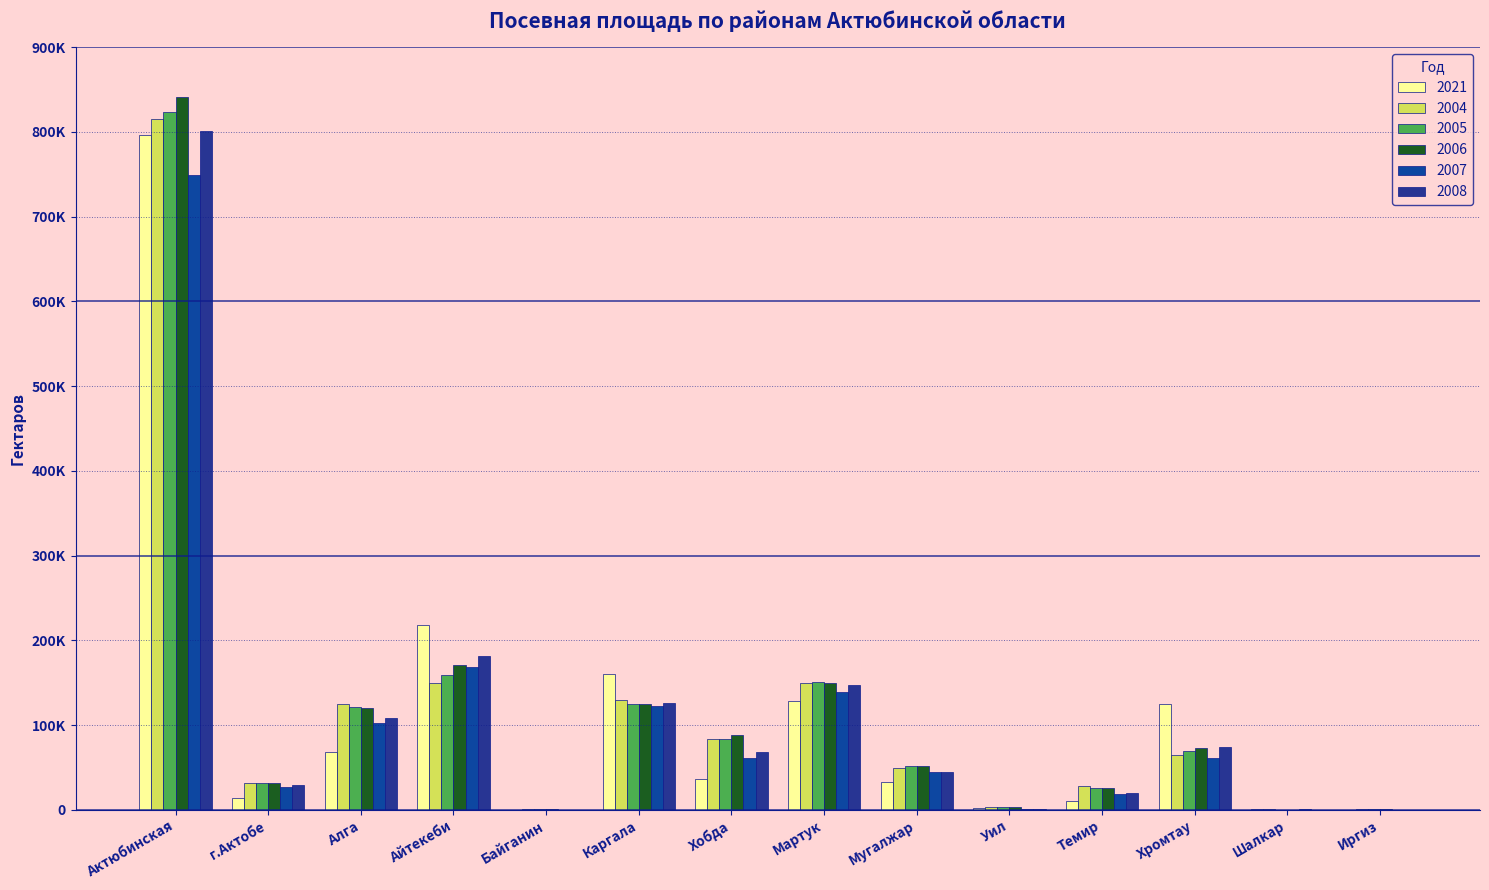

Are the bars grouped side by side (vs. stacked)?

Yes